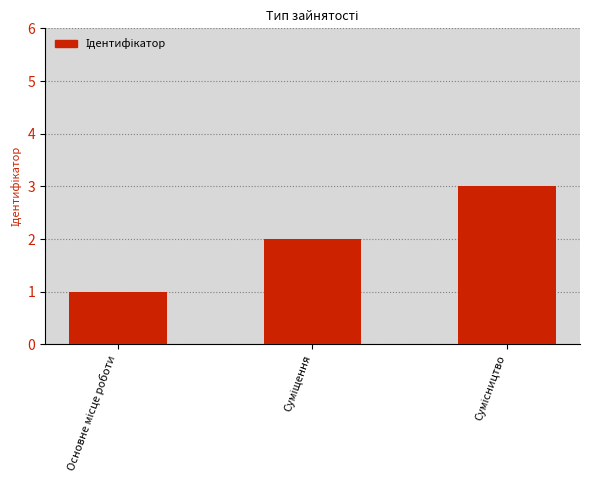

What is the greatest value displayed?

3